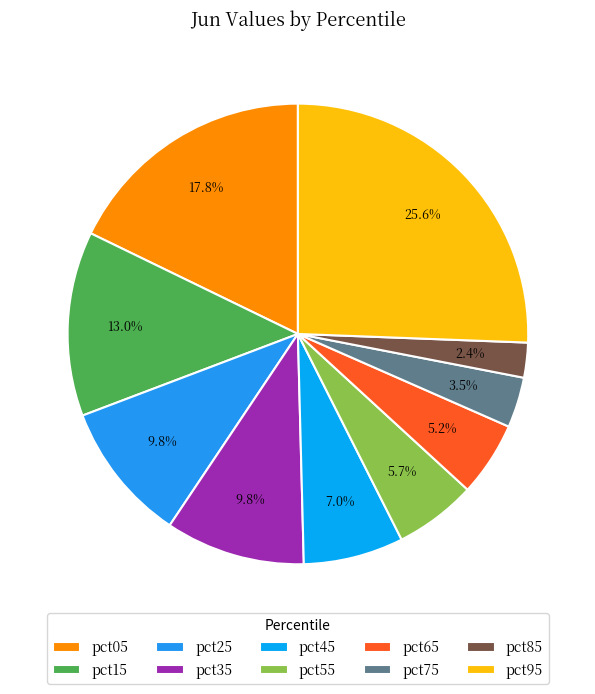

What is the smallest slice in the pie chart?

pct85